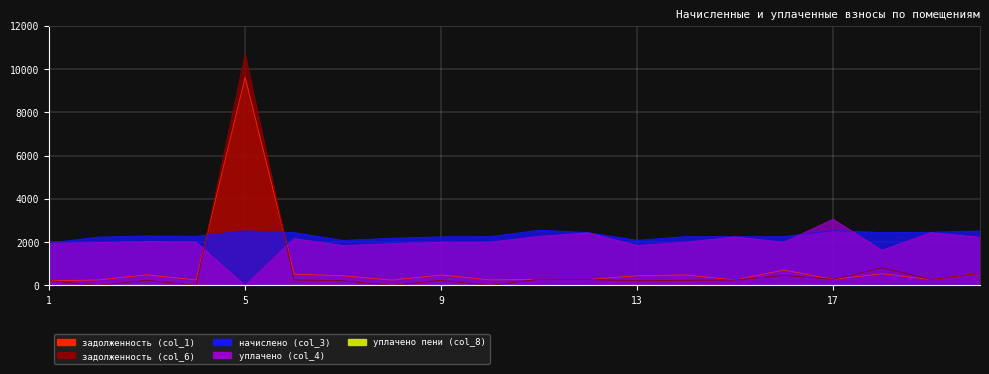

Reading left to right, extract all data points from this chart.

задолженность (col_1): 1=217.4	2=253.3	3=492.2	4=257.0	5=9620.0	6=525.6	7=447.6	8=247.5	9=483.8	10=255.5	11=283.7	12=271.4	13=448.9	14=485.2	15=250.6	16=714.9	17=281.5	18=542.9	19=272.9	20=560.2
задолженность (col_6): 1=217.4	2=4.9	3=238.0	4=5.0	5=10690.8	6=254.2	7=216.4	8=4.8	9=234.0	10=5.0	11=283.7	12=271.4	13=217.1	14=234.7	15=250.6	16=464.3	17=281.5	18=814.8	19=272.9	20=560.3
начислено (col_3): 1=1957.0	2=2235.6	3=2287.4	4=2268.0	5=2527.2	6=2443.0	7=2080.1	8=2183.8	9=2248.6	10=2255.0	11=2553.1	12=2443.0	13=2086.6	14=2255.0	15=2255.0	16=2255.0	17=2533.7	18=2443.0	19=2455.9	20=2520.7
уплачено (col_4): 1=1947.9	2=1982.2	3=2028.2	4=2011.0	5=0.0	6=2166.1	7=1844.4	8=1936.3	9=1993.8	10=1999.5	11=2269.4	12=2431.7	13=1850.1	14=1999.5	15=2244.6	16=1999.5	17=3061.5	18=1628.6	19=2444.6	20=2229.0
уплачено пени (col_8): 1=0.0	2=3.1	3=3.2	4=3.2	5=0.0	6=3.4	7=2.9	8=3.1	9=3.2	10=3.2	11=0.2	12=0.0	13=2.9	14=3.2	15=0.0	16=3.2	17=2.4	18=0.0	19=0.0	20=0.0